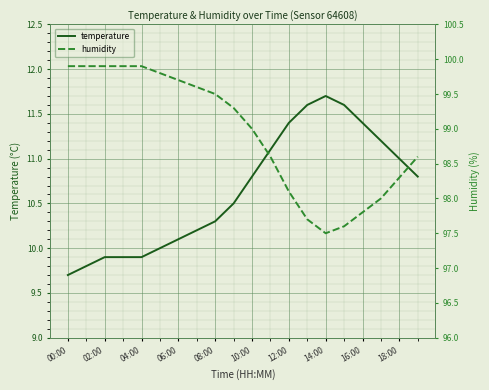

Rank the series by their maximum value, from lowest to highest.

temperature, humidity